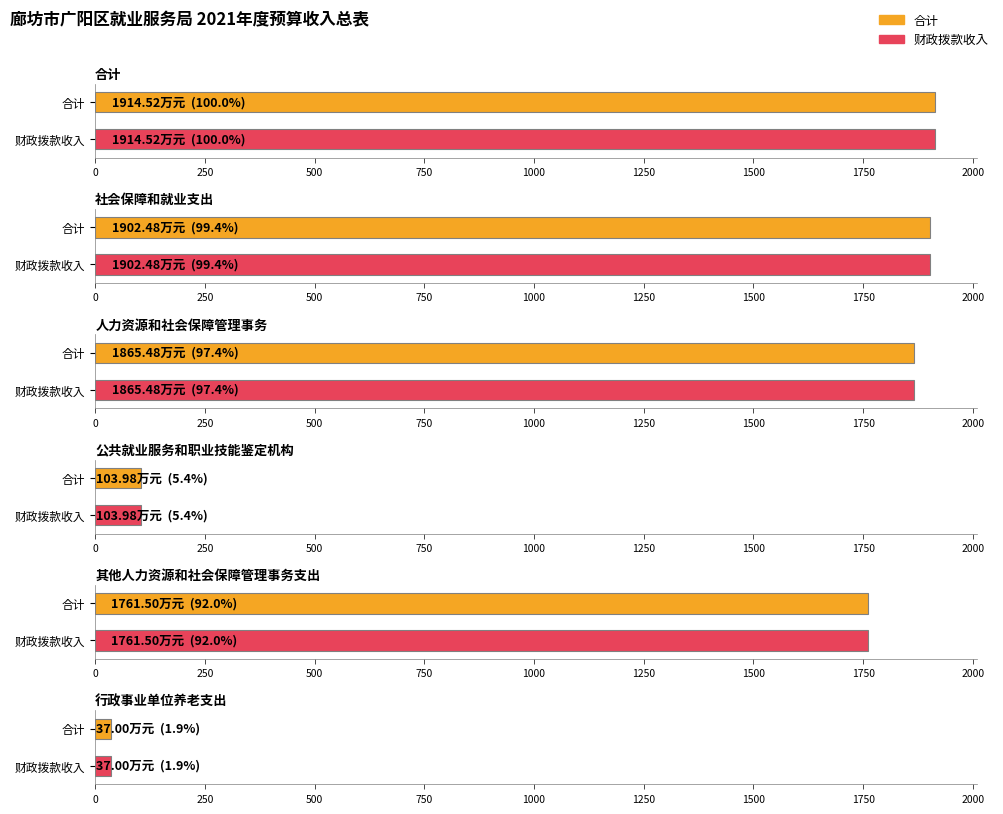

At 行政事业单位养老支出, list the series in order from smallest to largest.

合计, 财政拨款收入